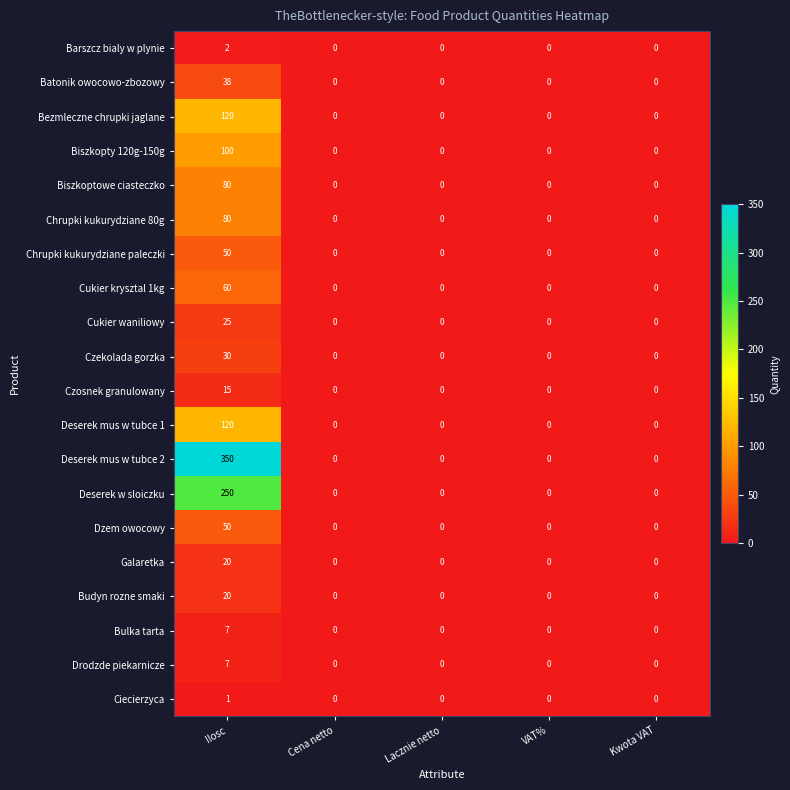

Is it true that Cukier krysztal 1kg equals 0 at Cena netto?

True